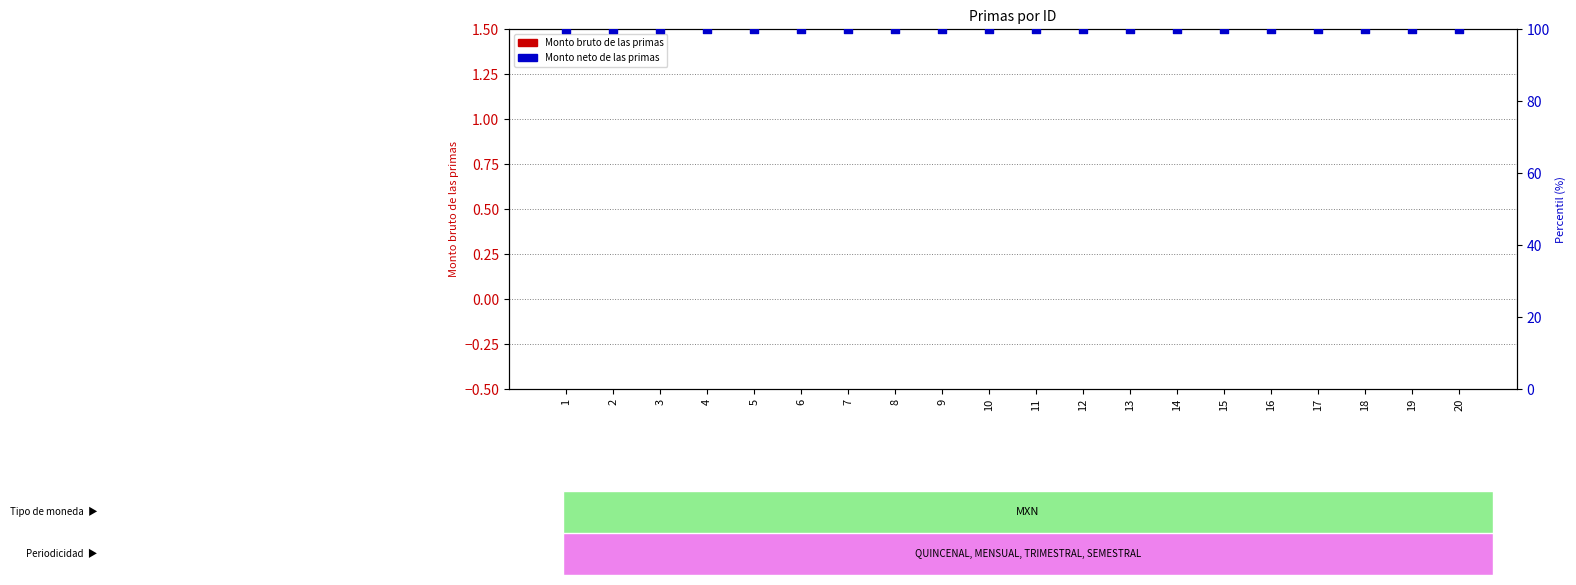

What is the total value across all series at 14?

100